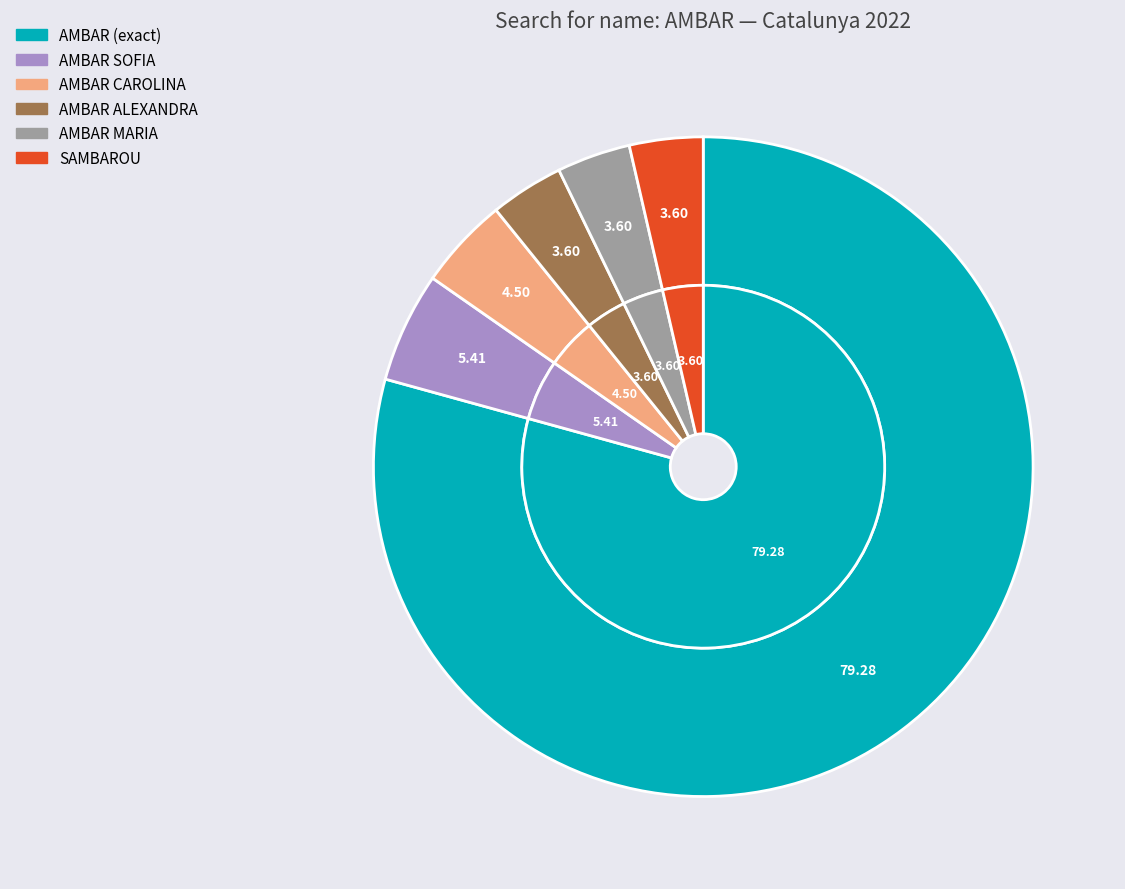

Is it true that AMBAR MARIA is 1% of the pie?

False